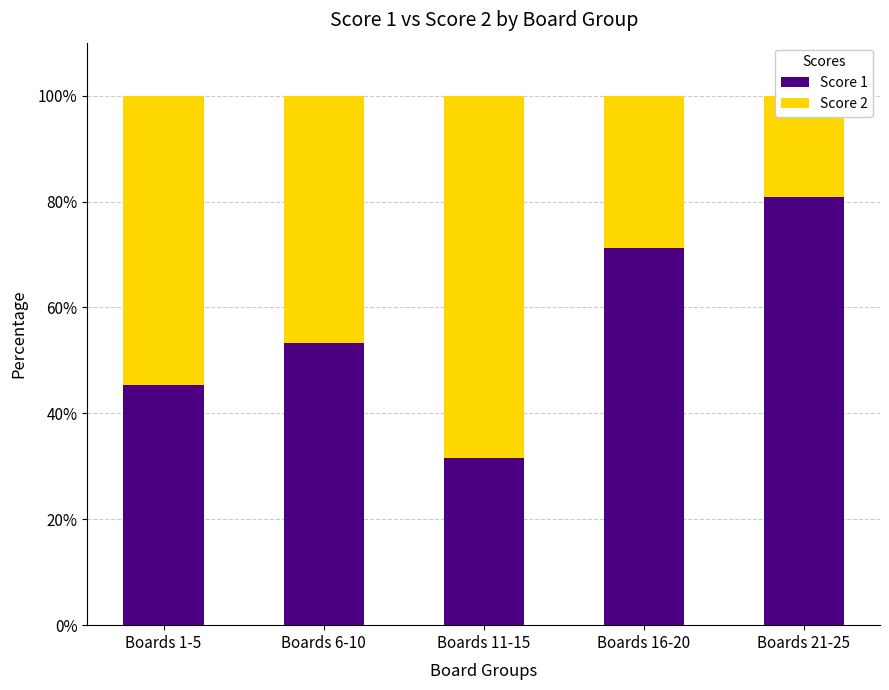

Which category has the highest value in the Score 2 series?

Boards 11-15